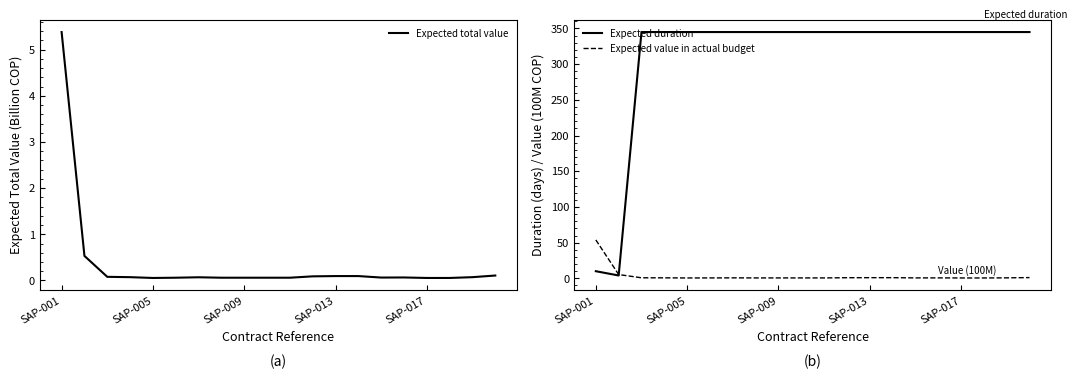

At which label does Expected value in actual budget reach its peak?

SAP-001